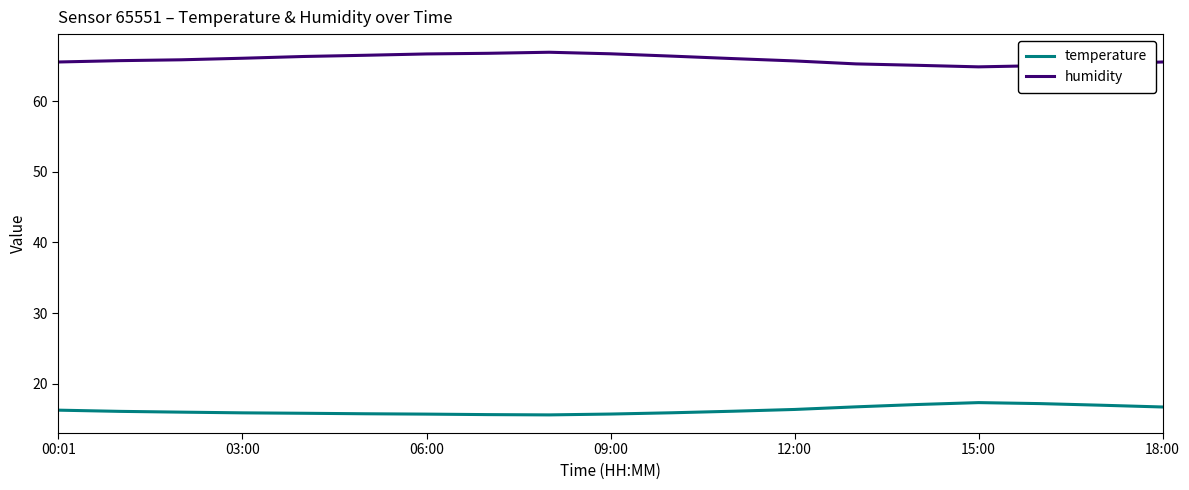

What is the minimum value for humidity?

64.9